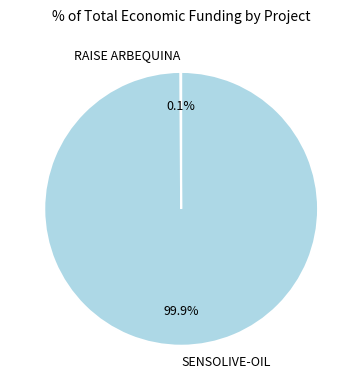

What is the majority slice?

SENSOLIVE-OIL